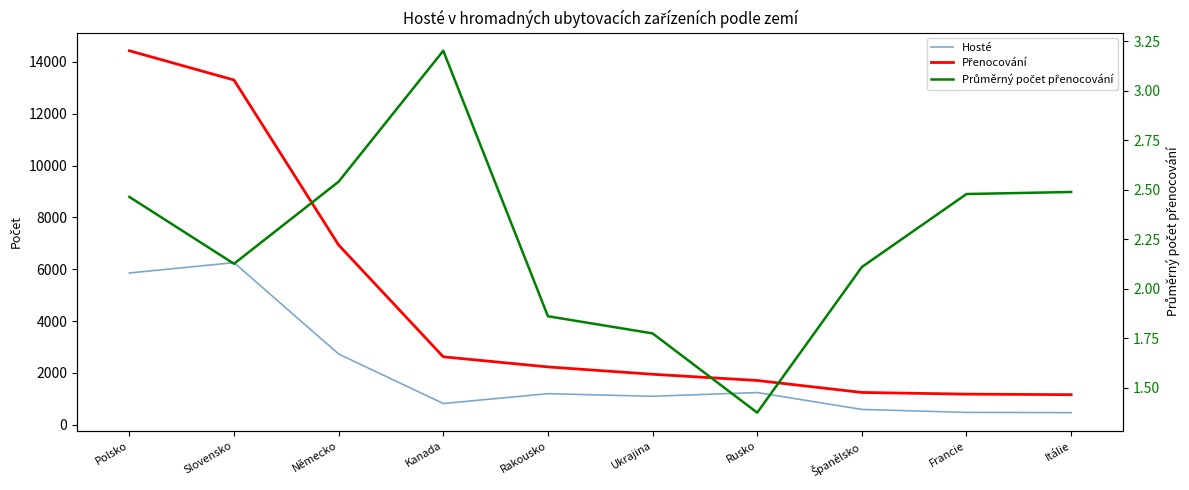

Rank the categories by Průměrný počet přenocování value from lowest to highest.

Rusko, Ukrajina, Rakousko, Španělsko, Slovensko, Polsko, Francie, Itálie, Německo, Kanada